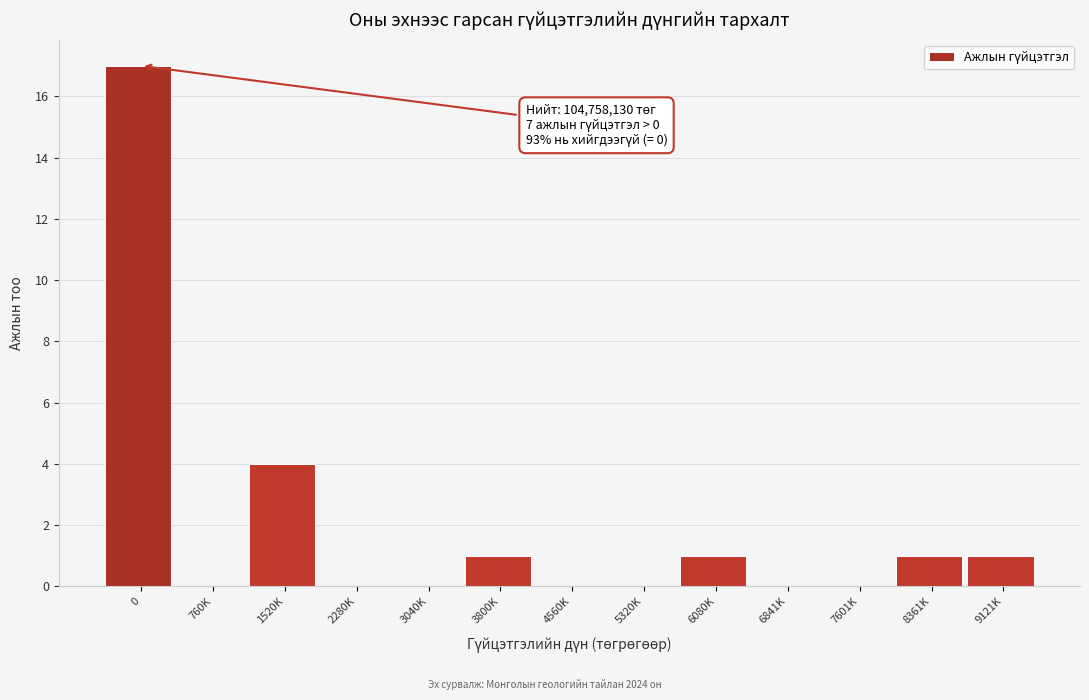

Reading left to right, transcribe all the data shown in this chart.

0=17	760K=0	1520K=4	2280K=0	3040K=0	3800K=1	4560K=0	5320K=0	6080K=1	6841K=0	7601K=0	8361K=1	9121K=1